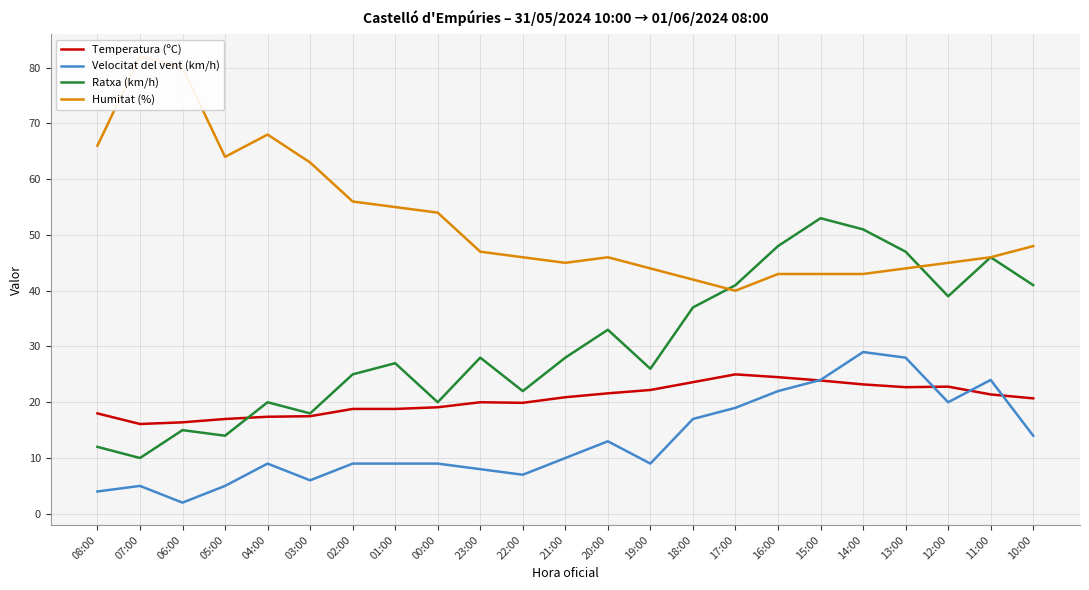

At how many categories does at least one series exceed 19?

23